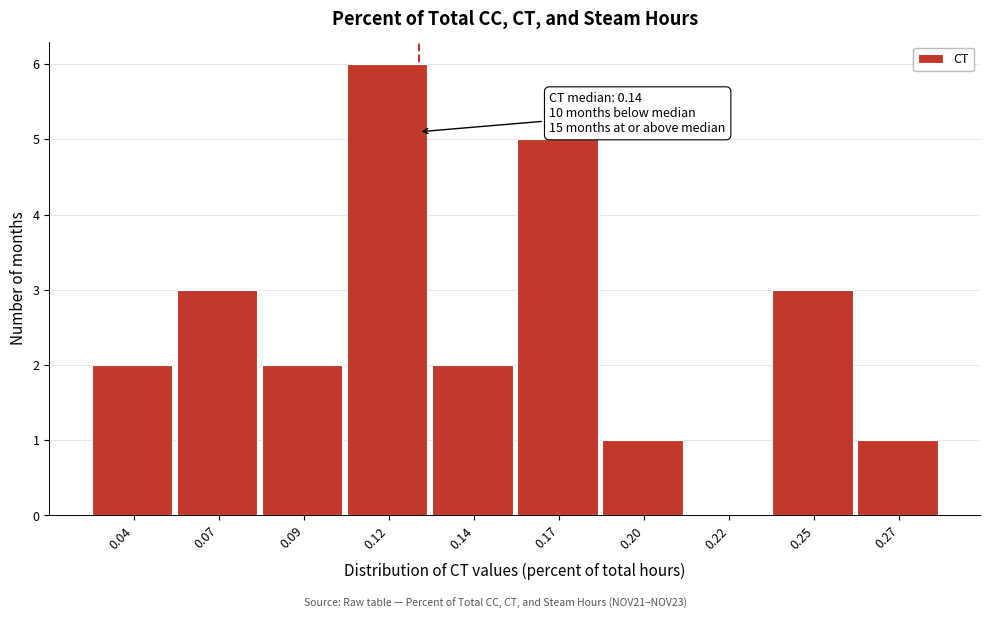

Reading right to left, what are all the values shown in this chart?

0.27=1	0.25=3	0.22=0	0.20=1	0.17=5	0.14=2	0.12=6	0.09=2	0.07=3	0.04=2